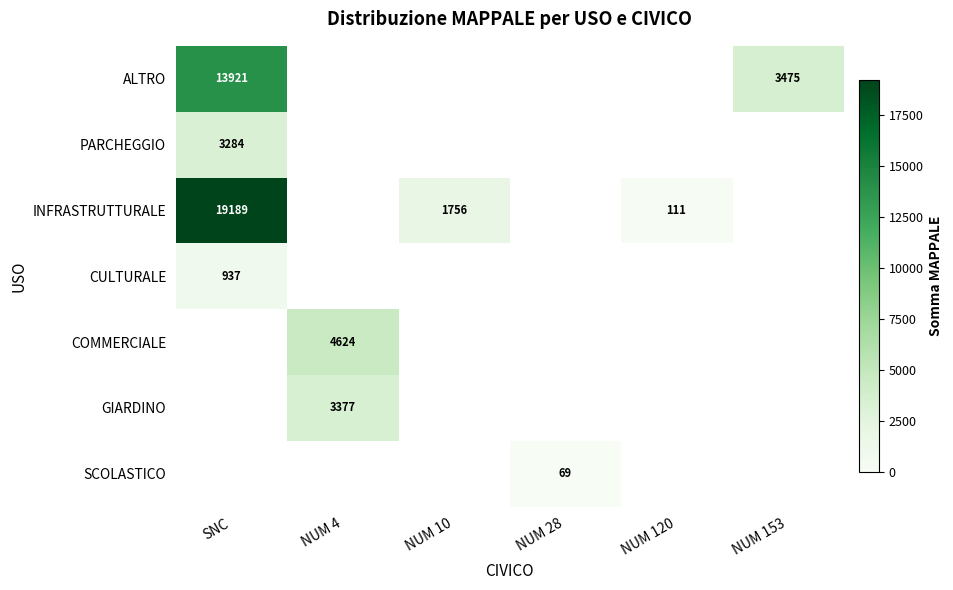

True or false: ALTRO has a value of 19168 at SNC.

False